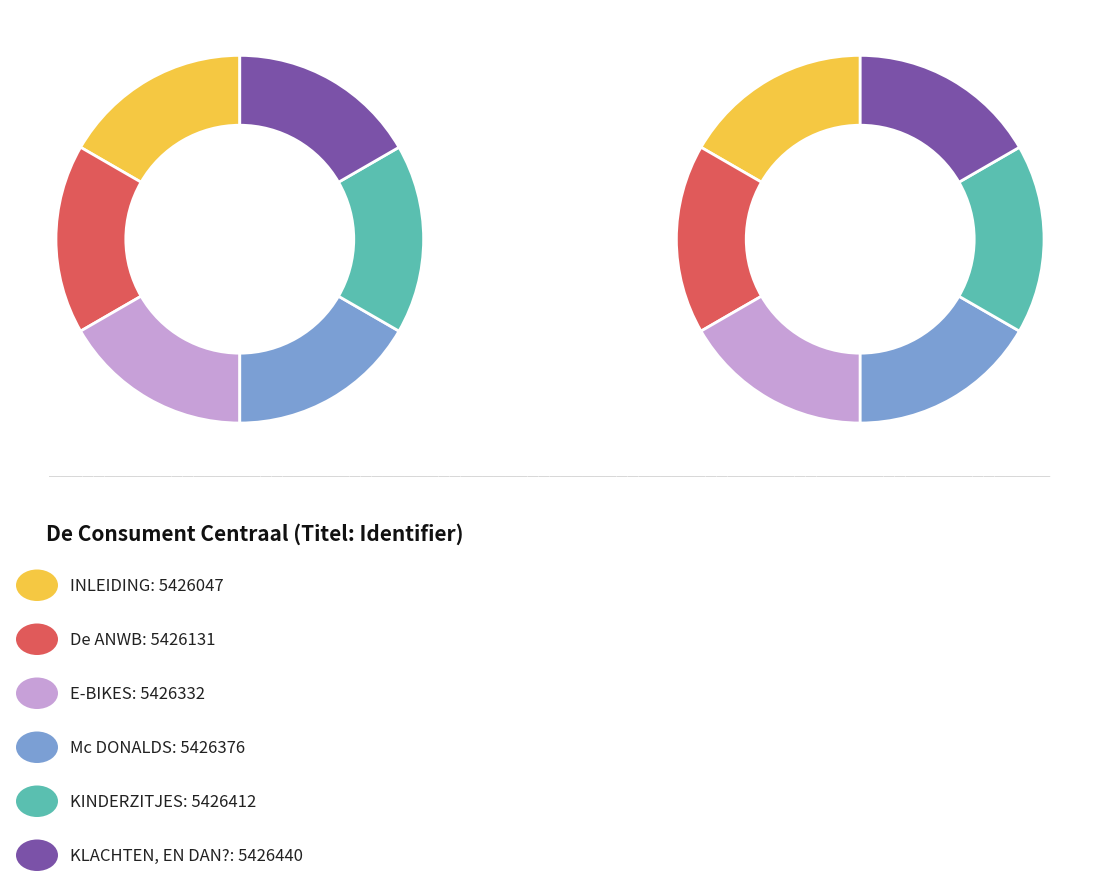

Which has a higher value, KINDERZITJES or KLACHTEN, EN DAN??

KLACHTEN, EN DAN?